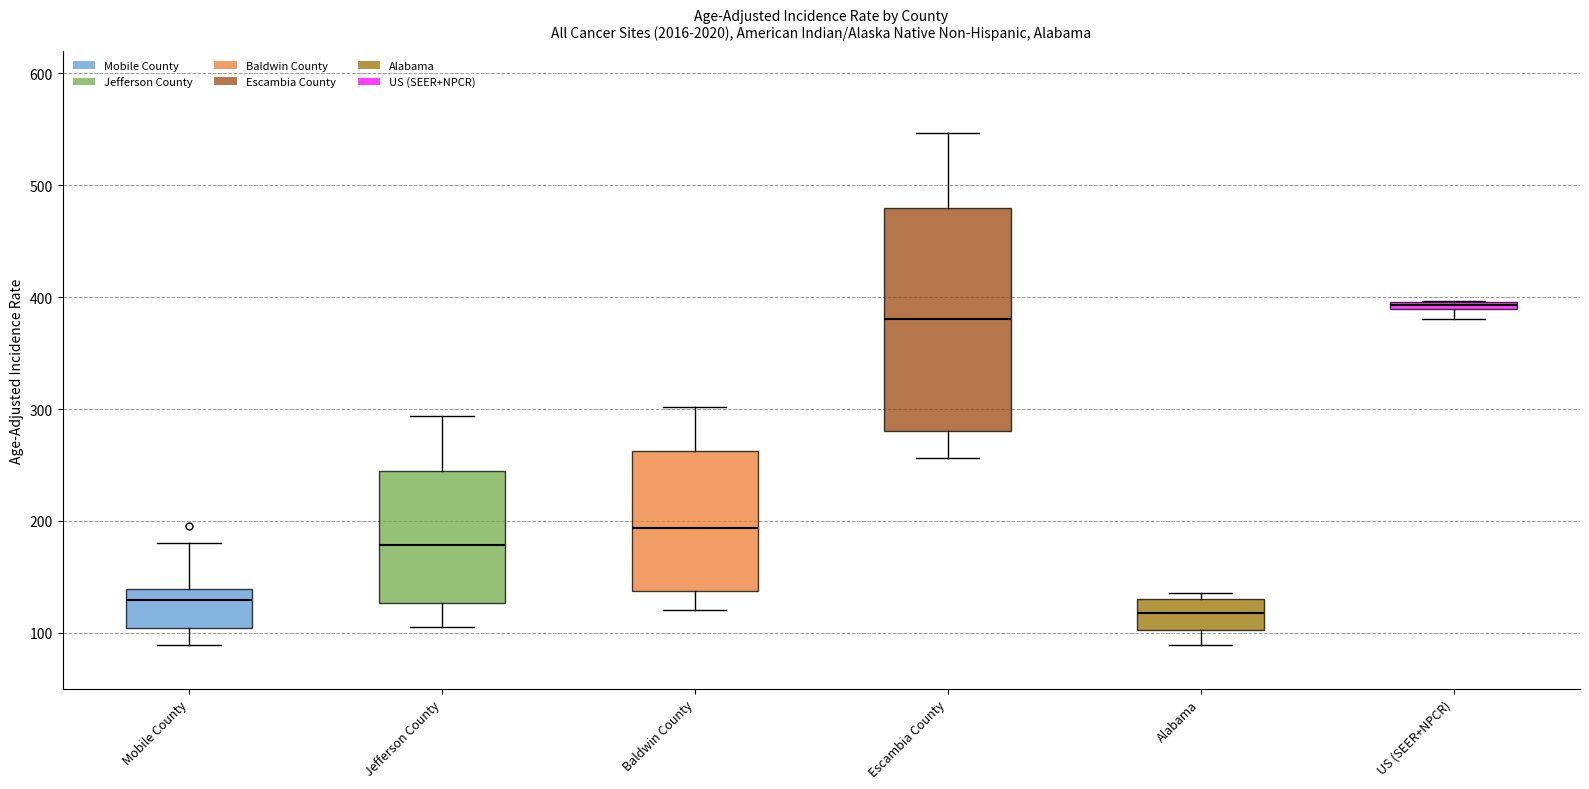

Which box is the tallest, from its lower edge to its upper edge?

Escambia County